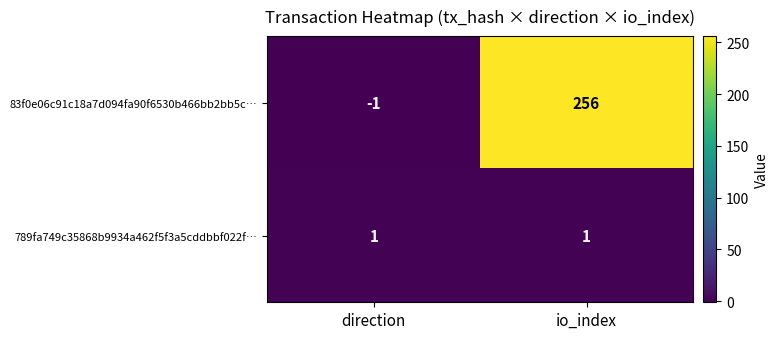

How many data points does each series have?

2